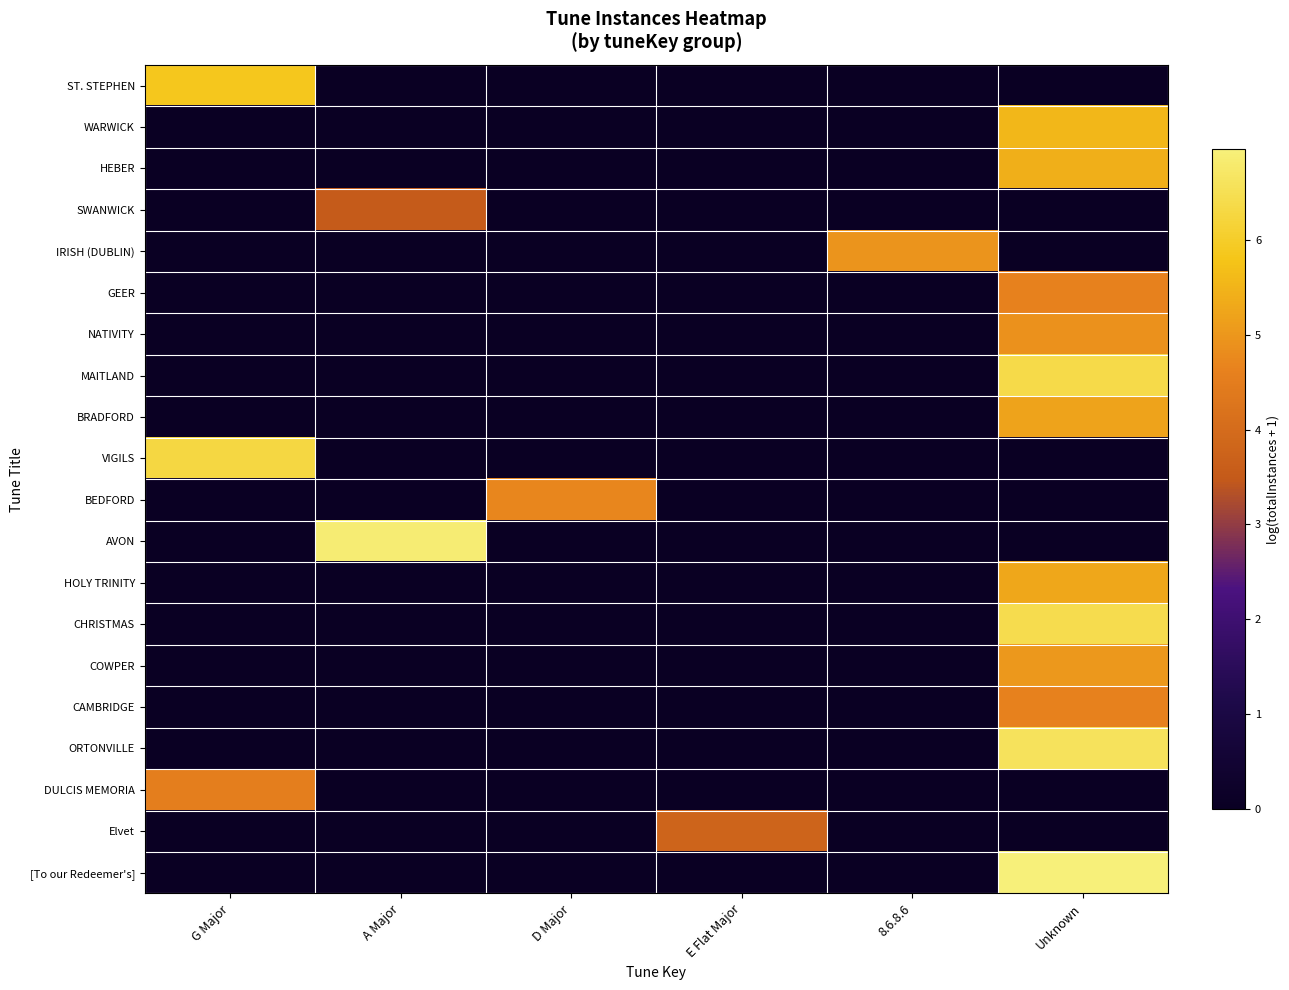

At E Flat Major, list the series in order from smallest to largest.

ST. STEPHEN, WARWICK, HEBER, SWANWICK, IRISH (DUBLIN), GEER, NATIVITY, MAITLAND, BRADFORD, VIGILS, BEDFORD, AVON, HOLY TRINITY, CHRISTMAS, COWPER, CAMBRIDGE, ORTONVILLE, DULCIS MEMORIA, [To our Redeemer's], Elvet